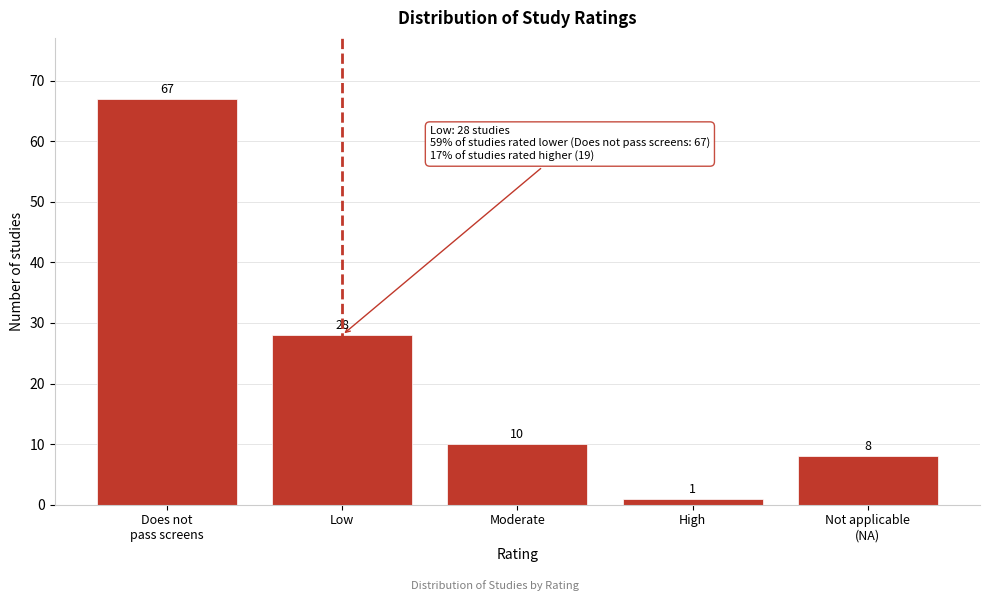

Reading right to left, what are all the values shown in this chart?

8	1	10	28	67